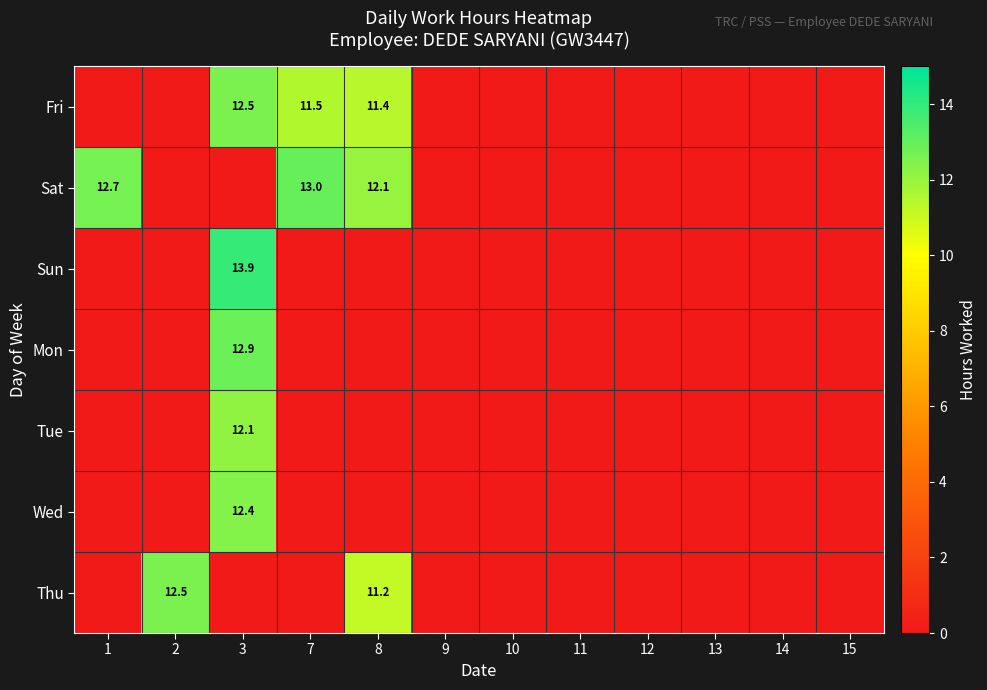

Count the number of data series in this chart.

7